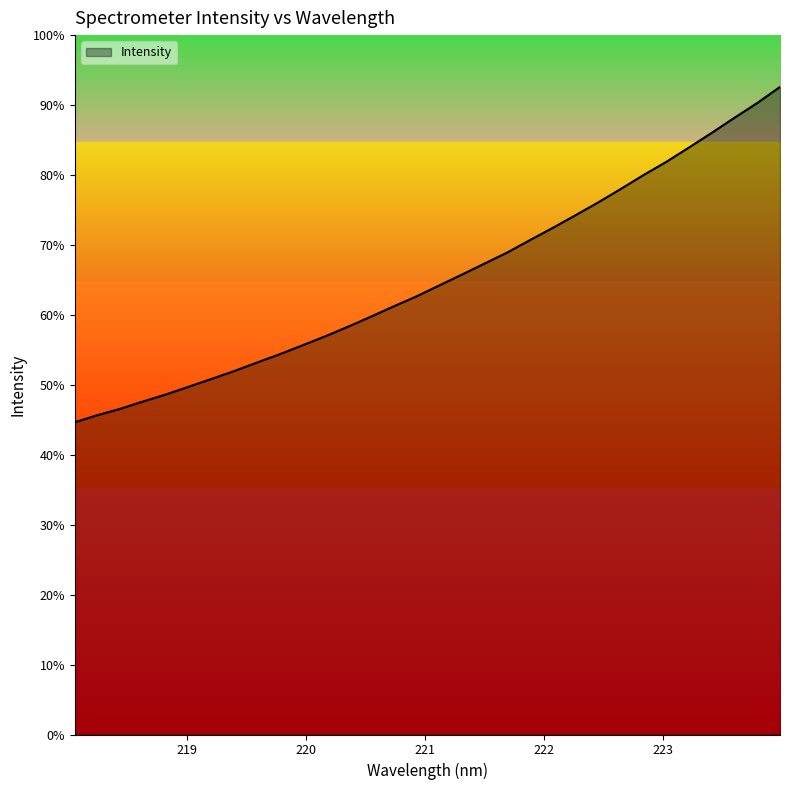

True or false: there are more than 1 points higher than both neighbors.

False